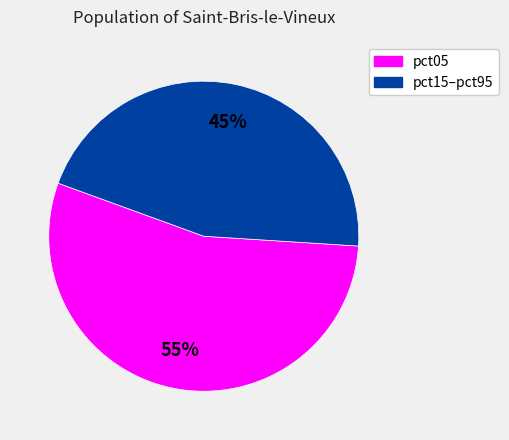

How many segments does this pie chart have?

2